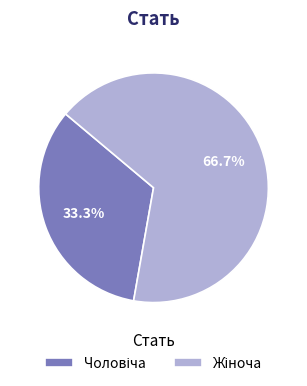

Does any single category account for the majority?

Yes